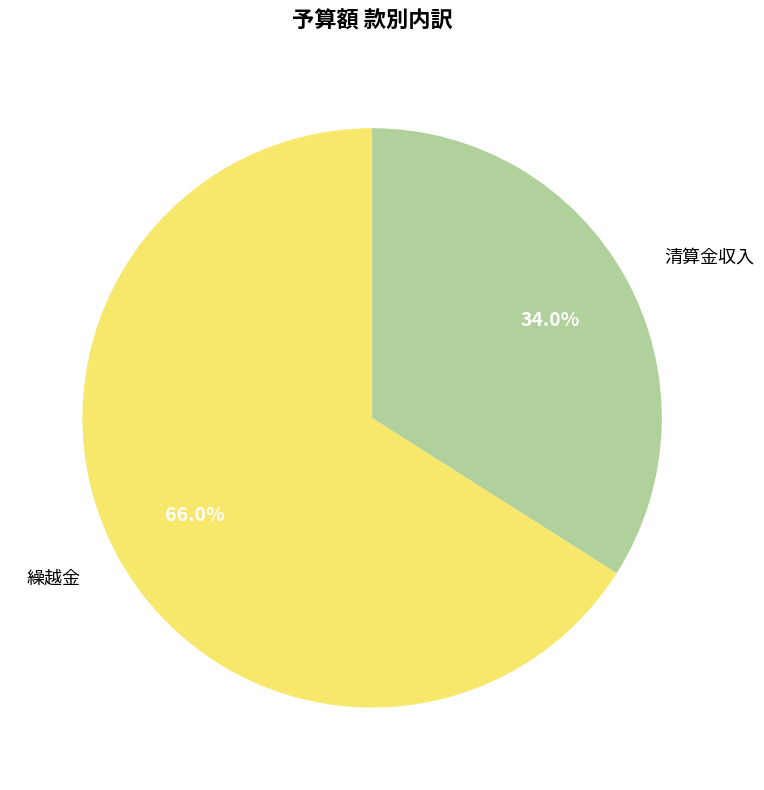

Which category has the biggest portion of the pie?

繰越金